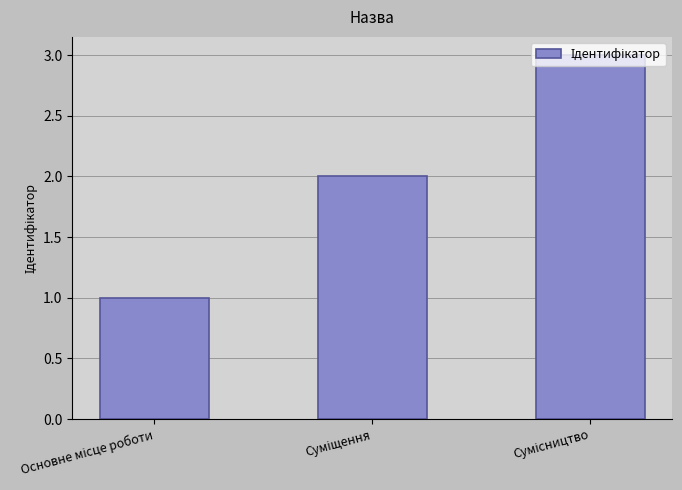

How many data points does each series have?

3